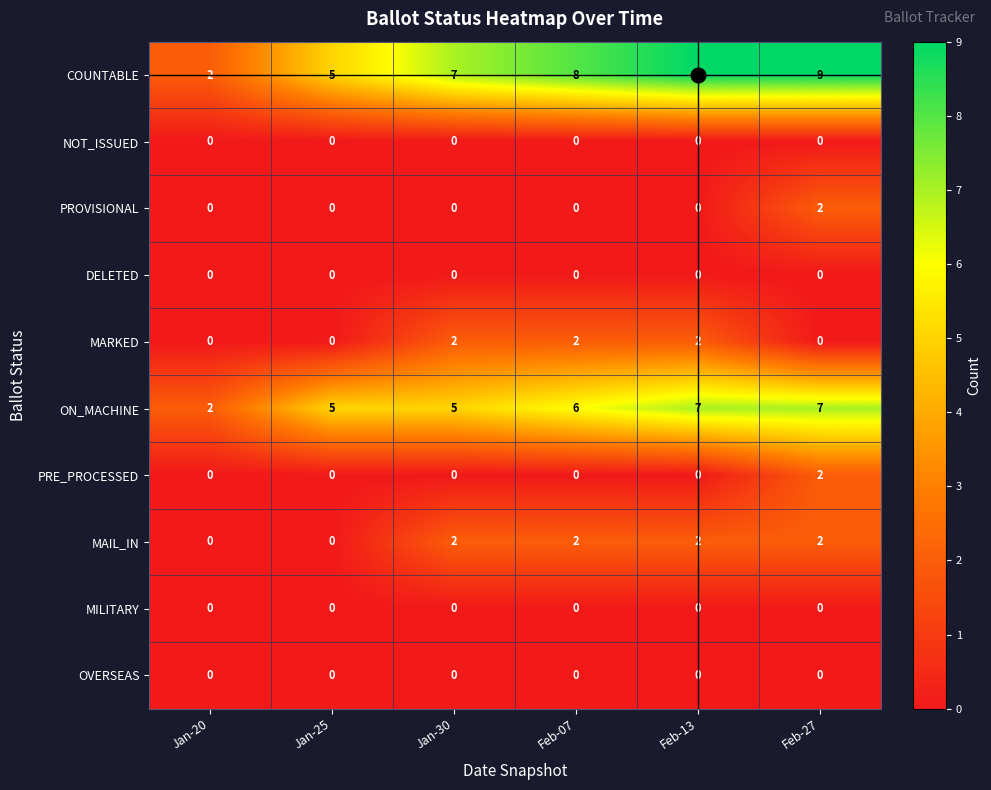

At how many categories does at least one series exceed 0?

6